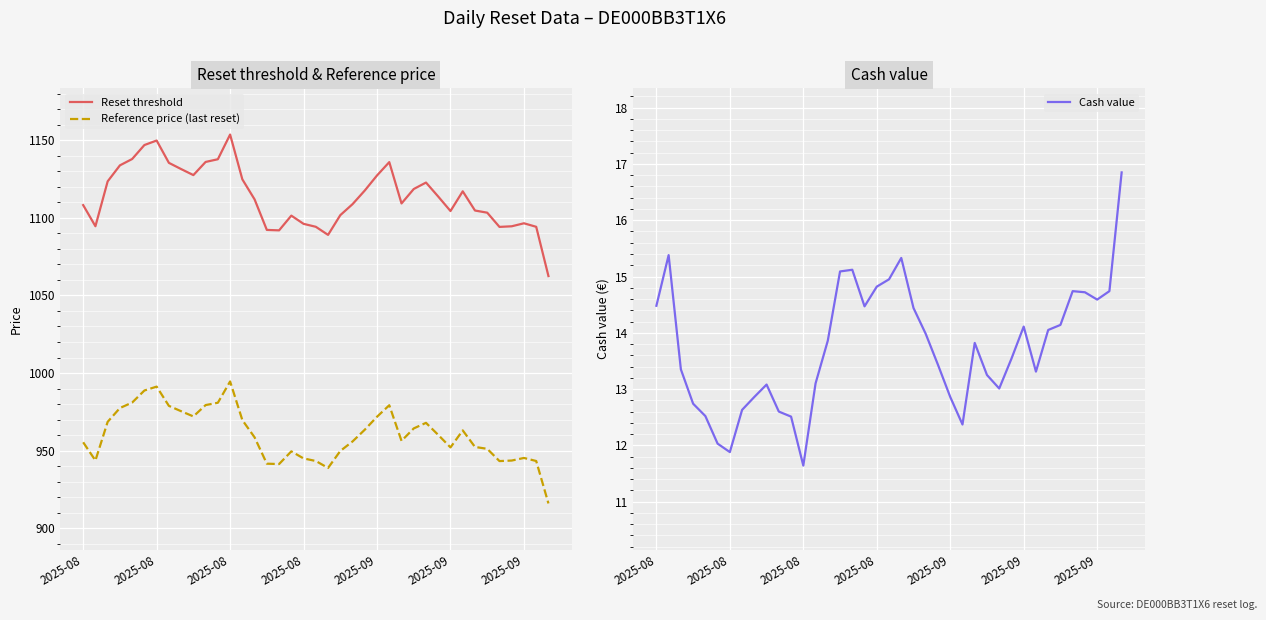

List the series in order of their peak value, lowest first.

Cash value, Reference price (last reset), Reset threshold